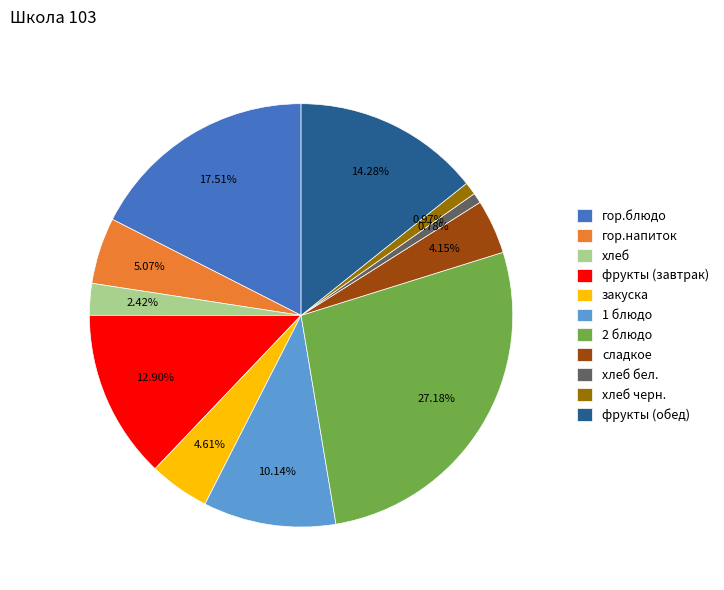

To the nearest percent, what is the difference between the largest and smallest slice percentages?

26%